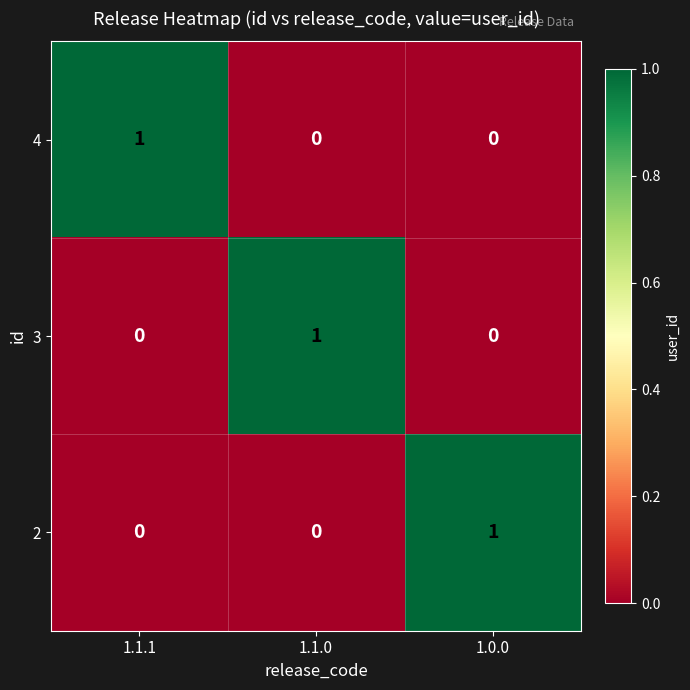

Is it true that 3 equals 0 at 1.0.0?

True